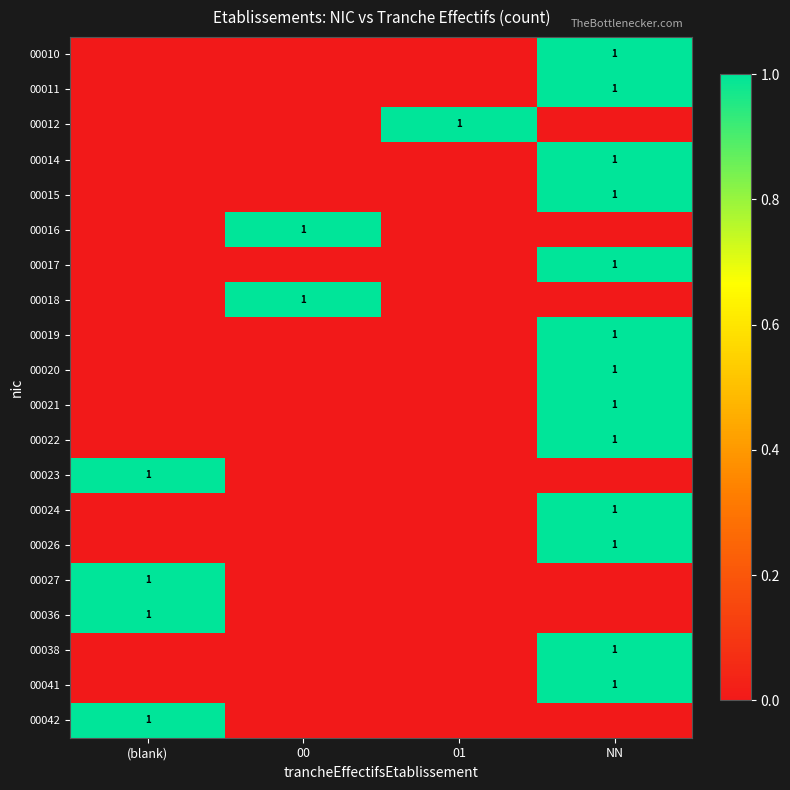

What is the total value across all series at 01?

1